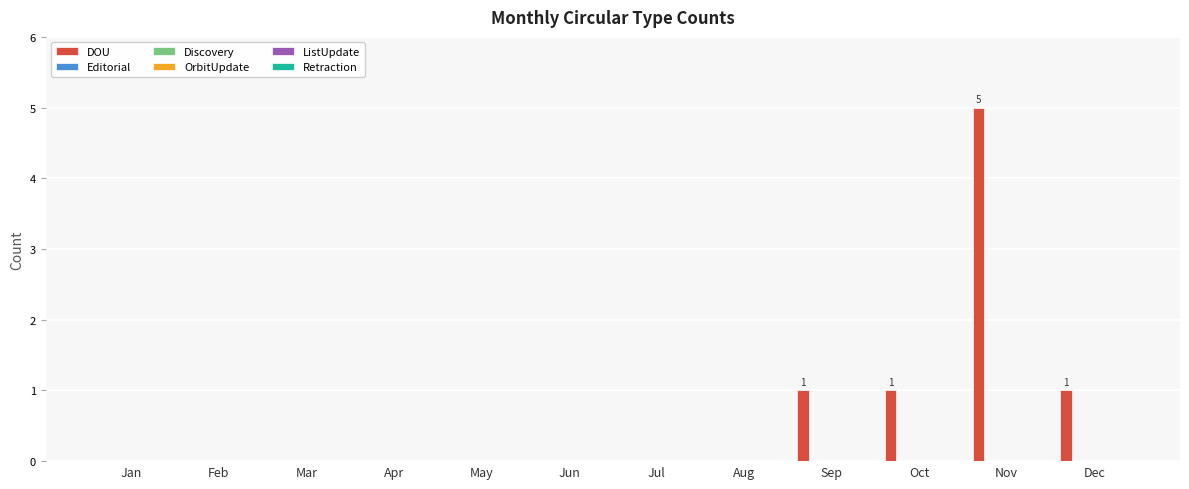

What is the maximum value shown in the chart?

5